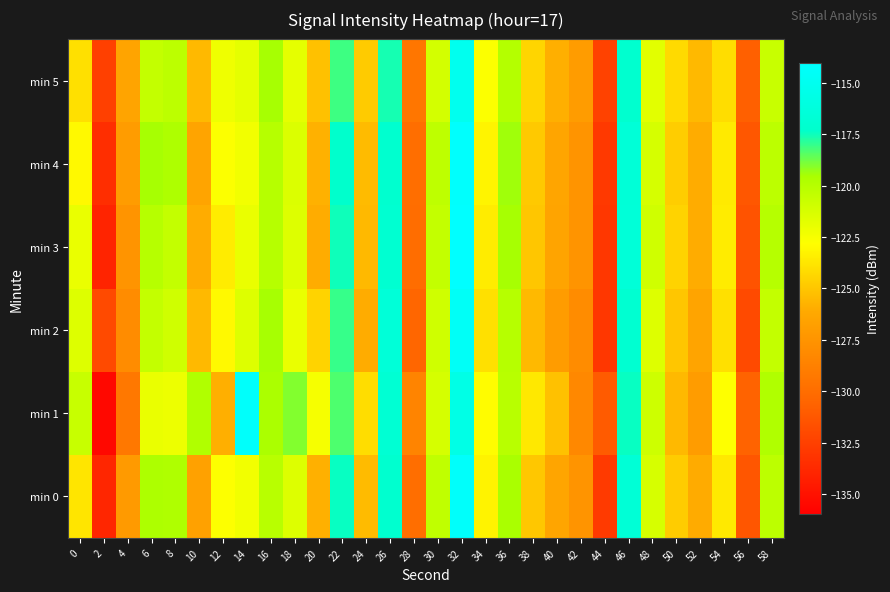

Which category has the highest value across all series?

32